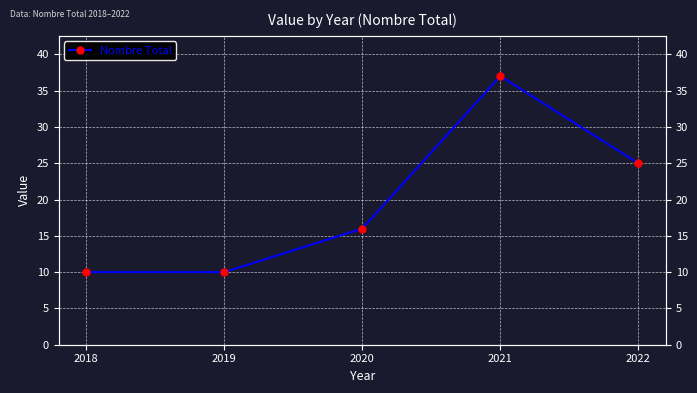

The value at 2022 is 39. True or false?

False